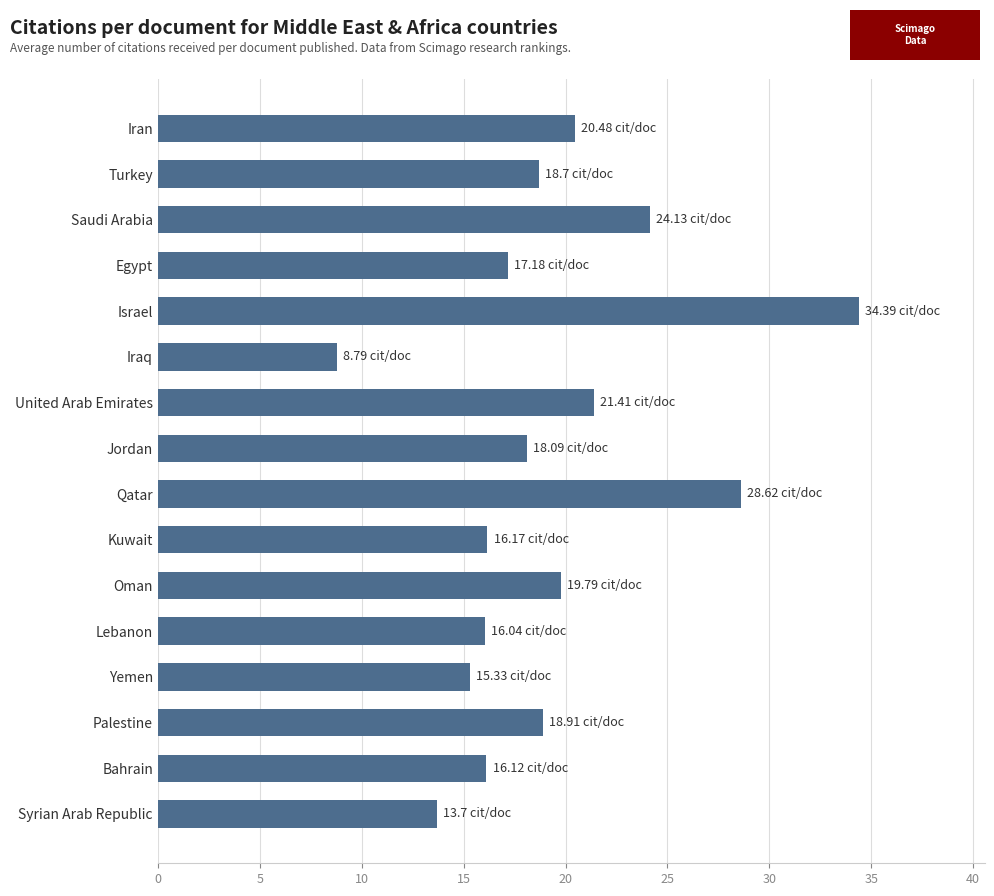

What is the change in value from Palestine to Oman?

+0.9